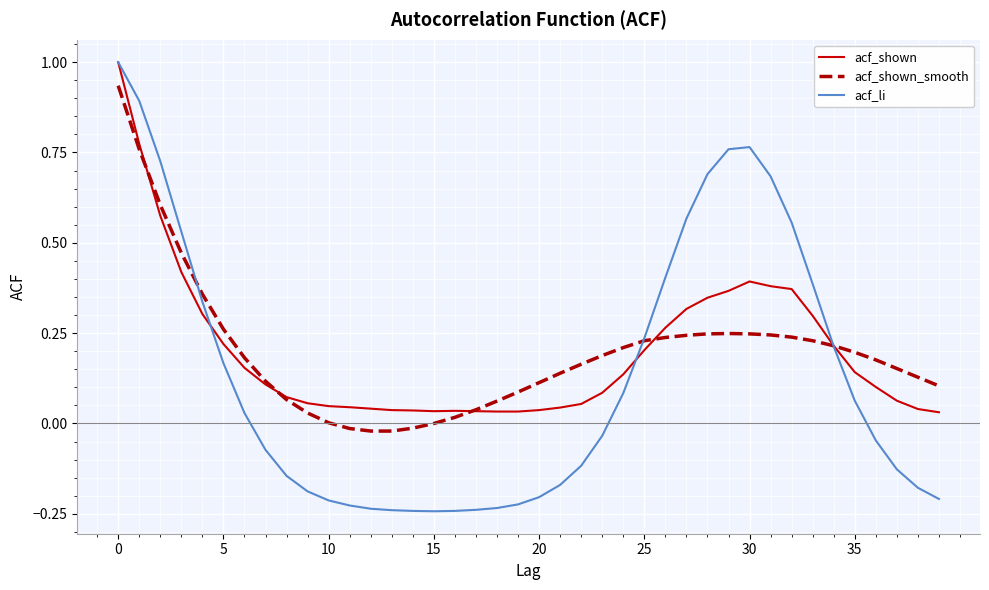

What is the greatest value displayed?

1.0